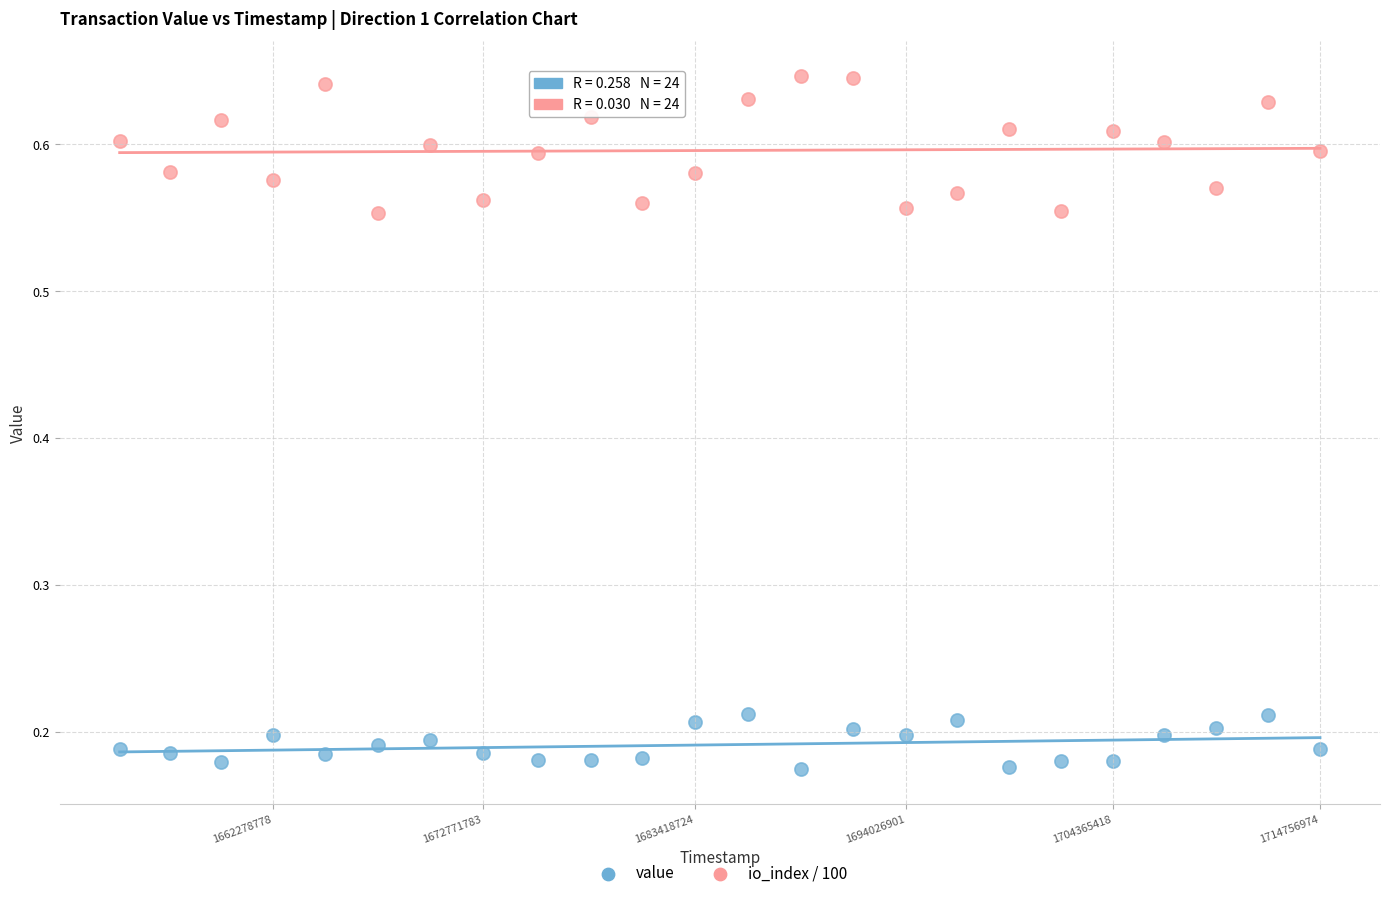

Across all data points, what is the range of Y values (max minus min)?

0.5